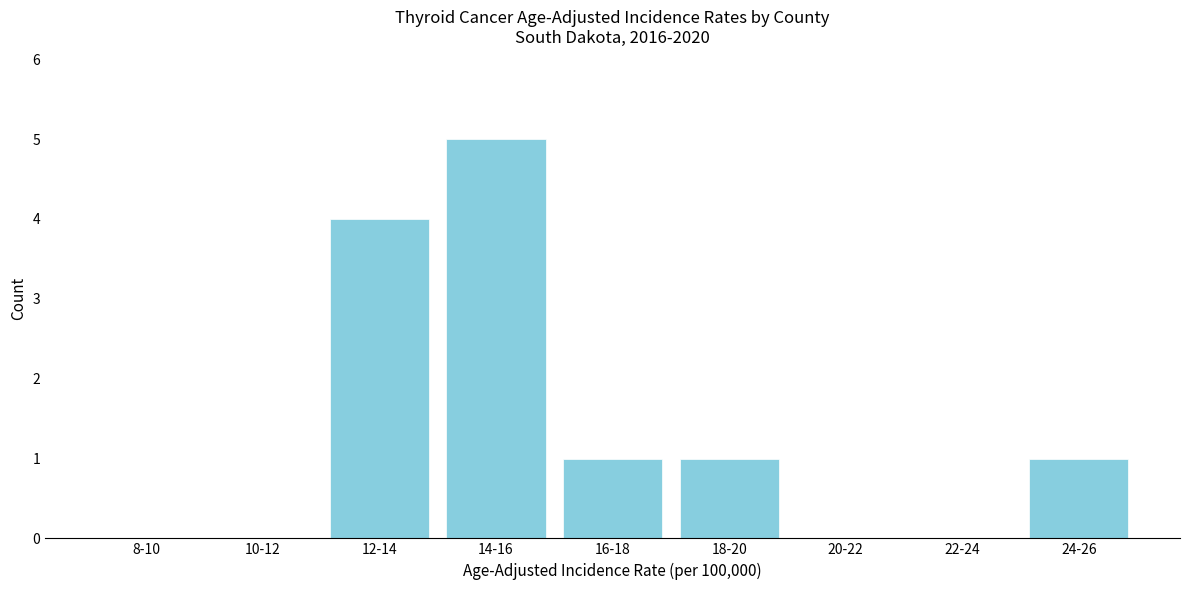

Reading right to left, transcribe all the data shown in this chart.

24-26=1	22-24=0	20-22=0	18-20=1	16-18=1	14-16=5	12-14=4	10-12=0	8-10=0